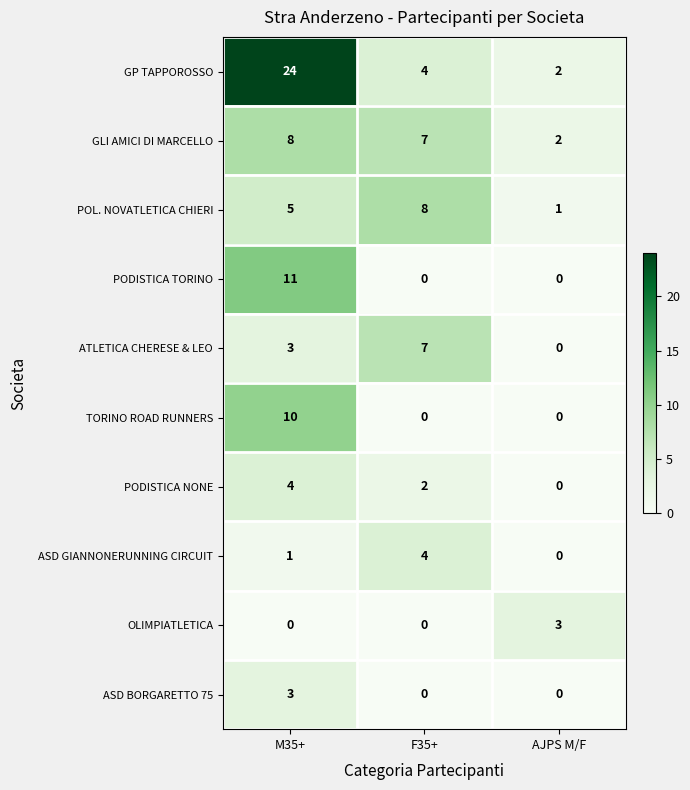

What is the difference between the maximum and minimum values in the GP TAPPOROSSO series?

22